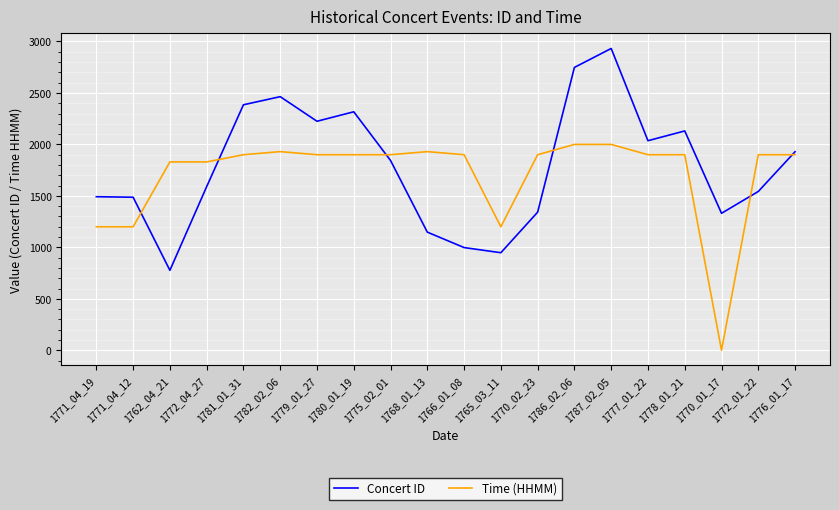

How many times do Concert ID and Time (HHMM) cross each other?

6